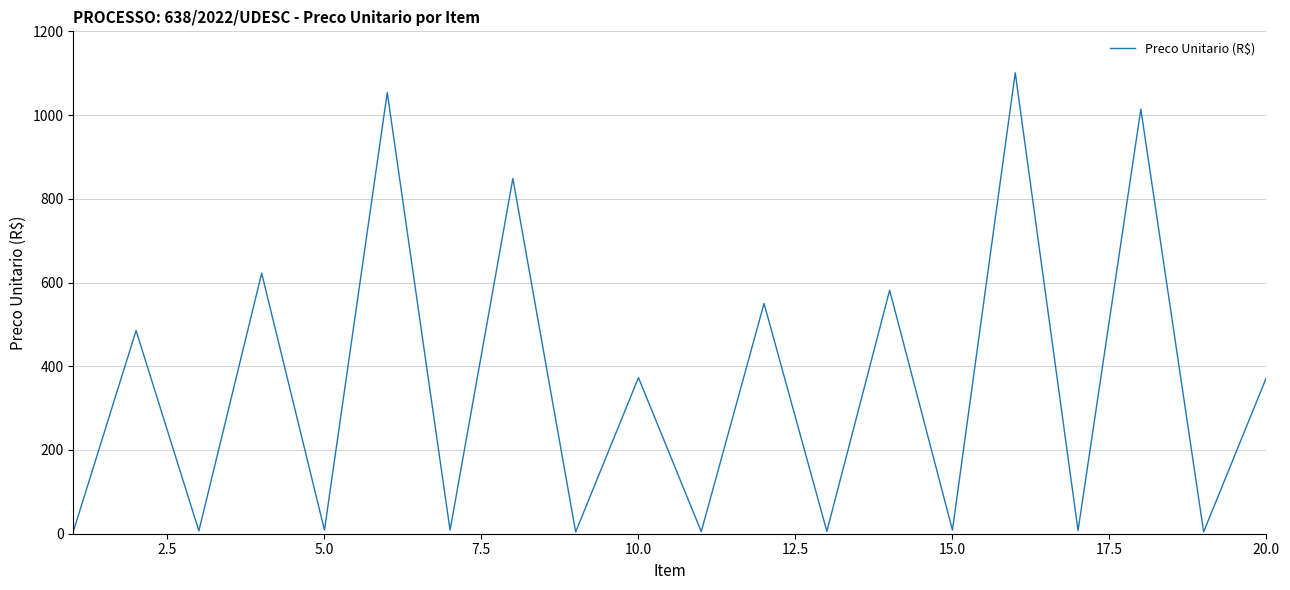

How many values exceed 372?

10